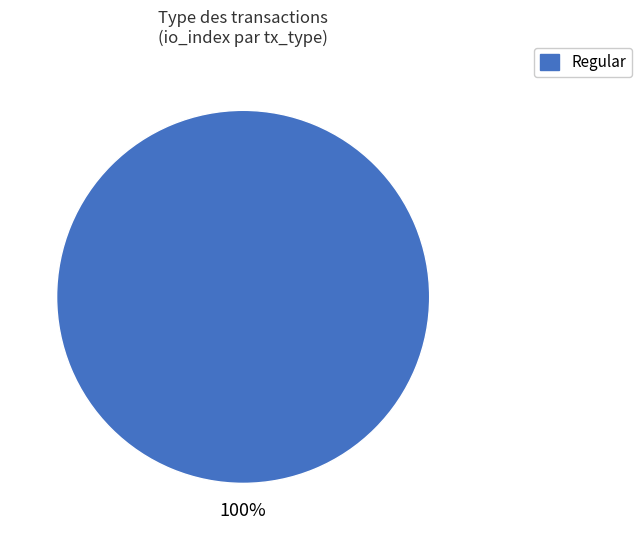

True or false: Regular accounts for 100% of the total.

True